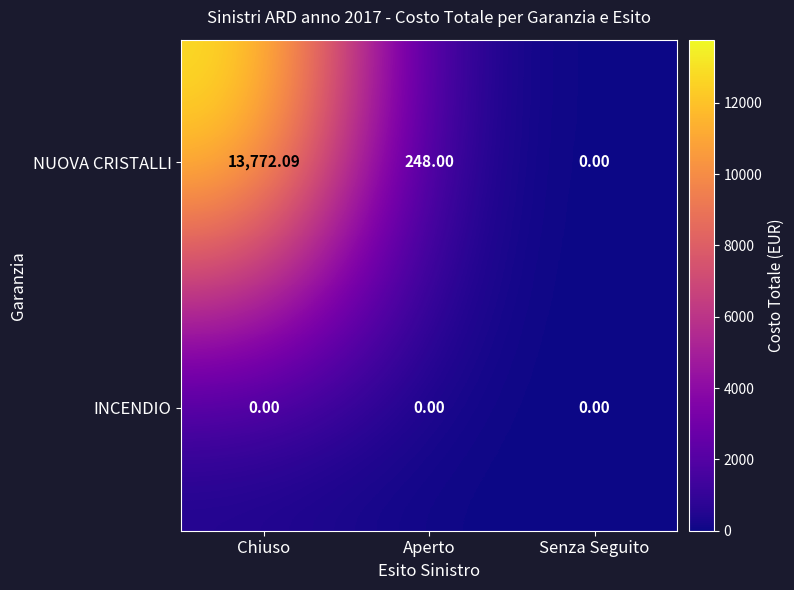

Where is NUOVA CRISTALLI nearest to the value 6886?

Aperto